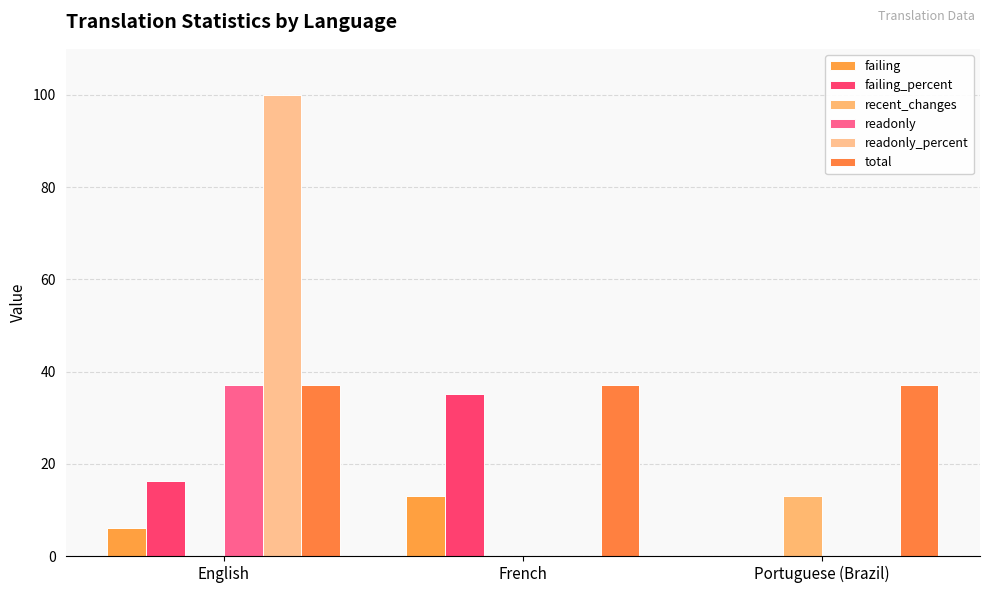

How many series are shown in this chart?

6